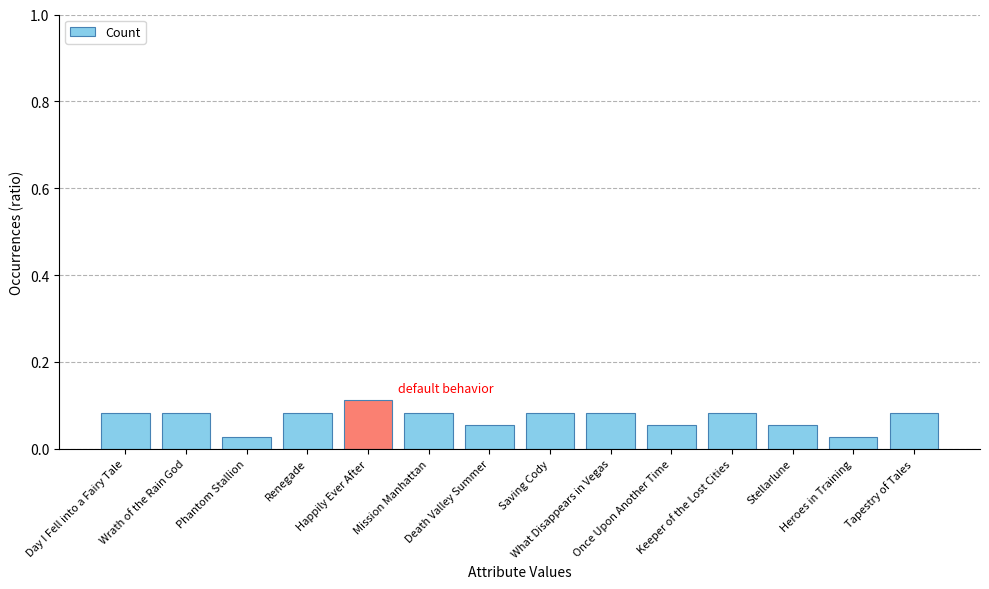

Where is the data nearest to the value 0?

Phantom Stallion